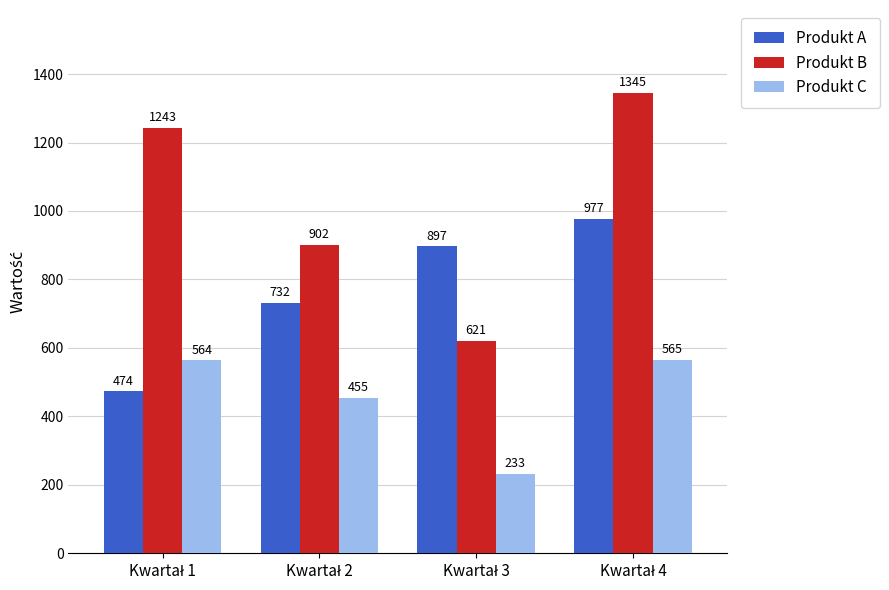

Which series has the widest spread of values?

Produkt B